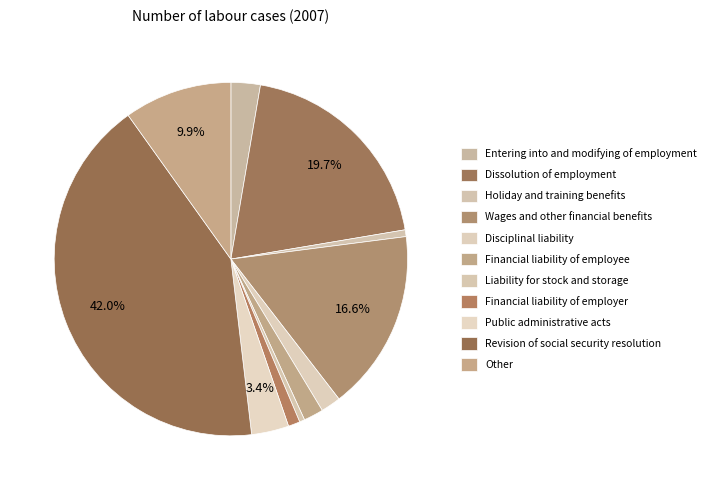

Does any single category account for the majority?

No